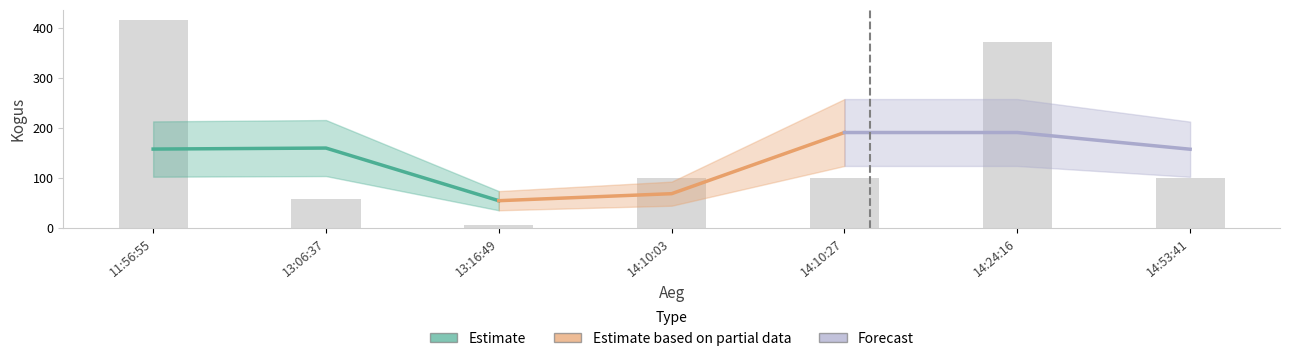

Which category has the highest value in the Estimate series?

13:06:37